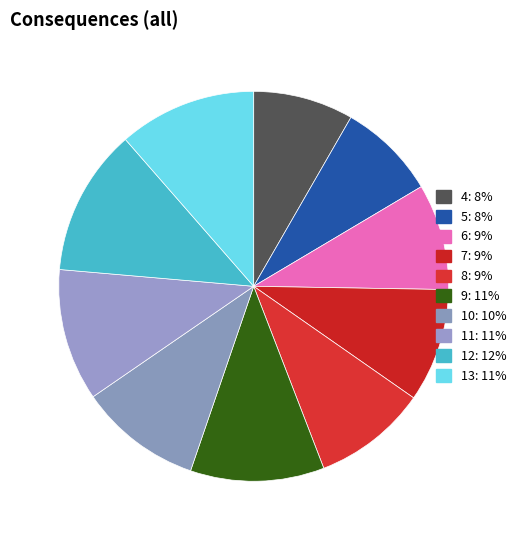

Is it true that 11 is 18% of the pie?

False